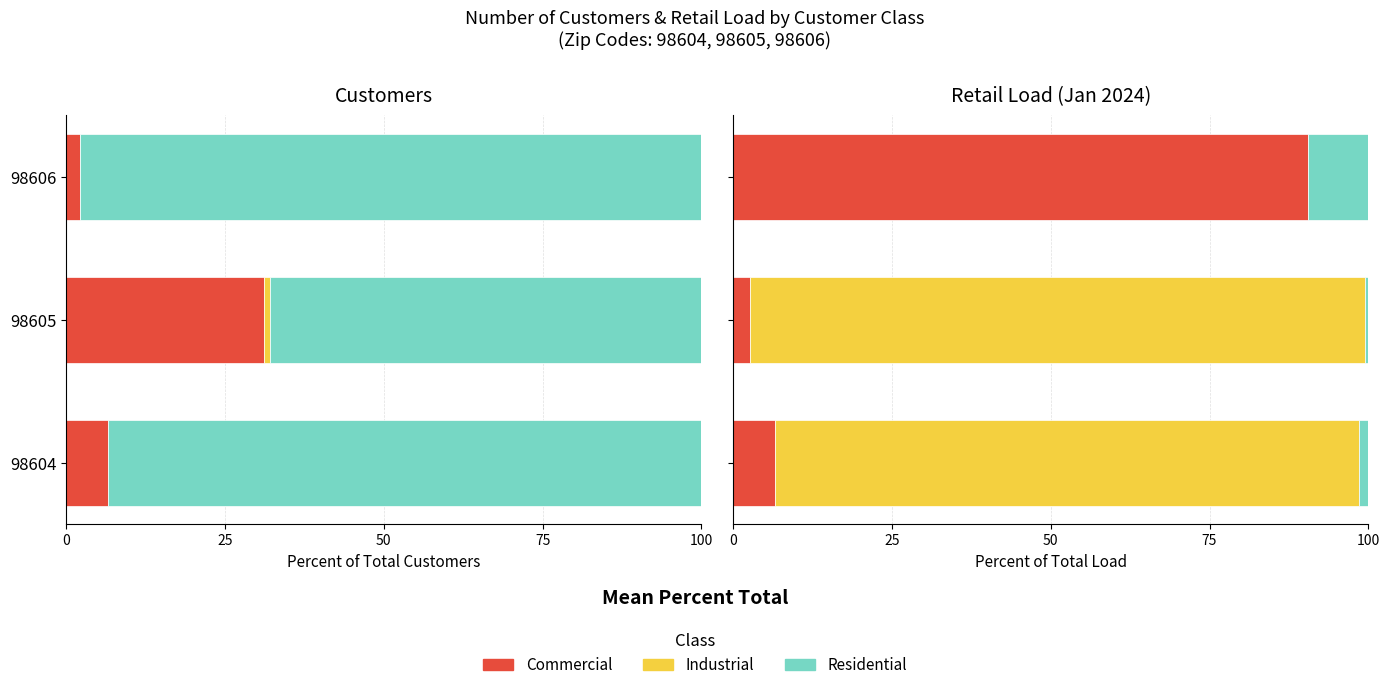

Rank the series by their average value, from highest to lowest.

Industrial, Commercial, Residential